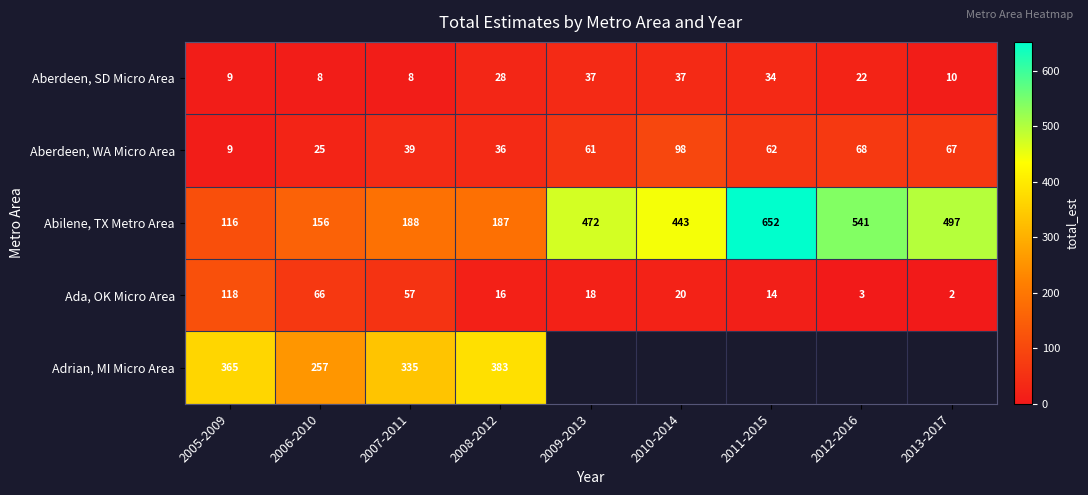

At 2006-2010, list the series in order from smallest to largest.

Aberdeen, SD Micro Area, Aberdeen, WA Micro Area, Ada, OK Micro Area, Abilene, TX Metro Area, Adrian, MI Micro Area